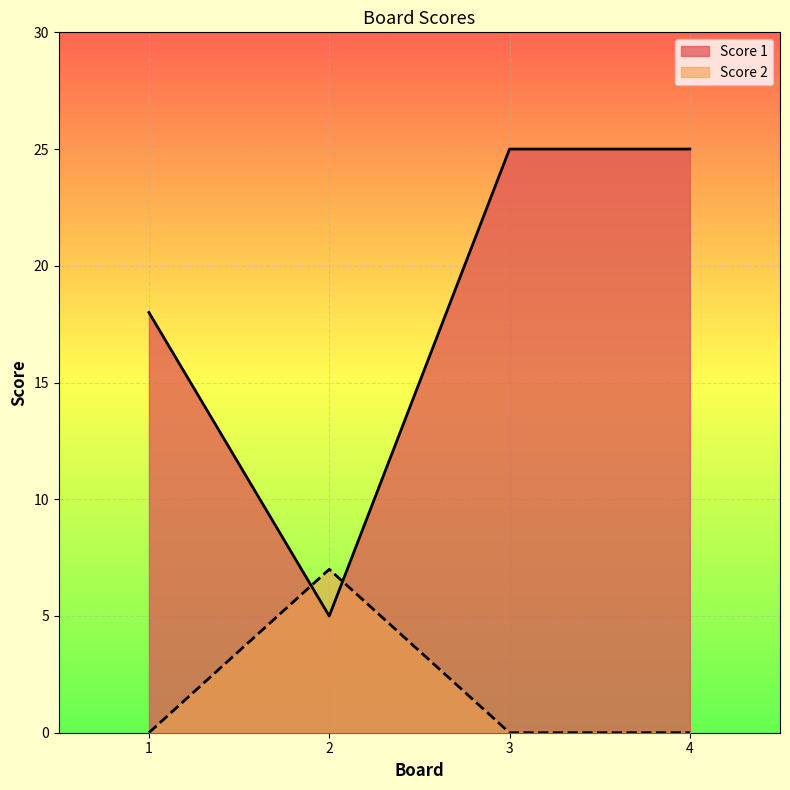

What is the approximate value of Score 1 at 1?

18